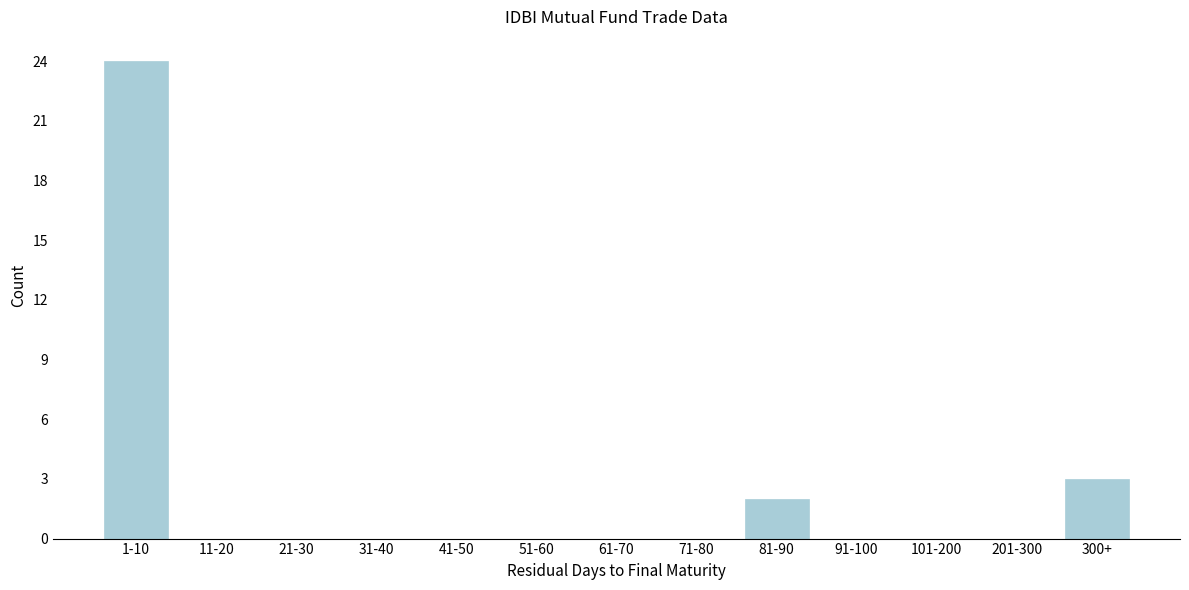

Reading left to right, list all the values displayed in this chart.

1-10=24	11-20=0	21-30=0	31-40=0	41-50=0	51-60=0	61-70=0	71-80=0	81-90=2	91-100=0	101-200=0	201-300=0	300+=3